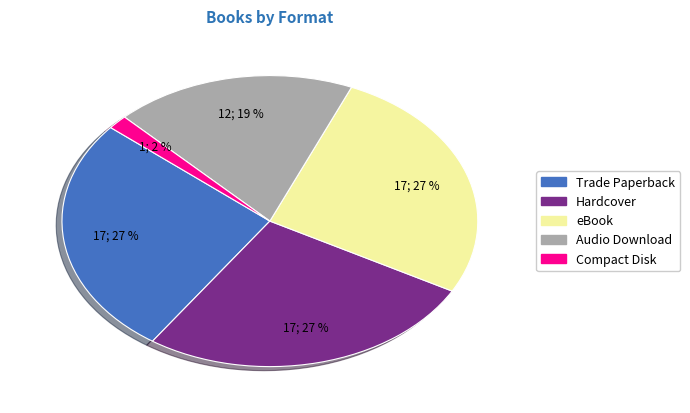

Which has a higher value, Audio Download or eBook?

eBook